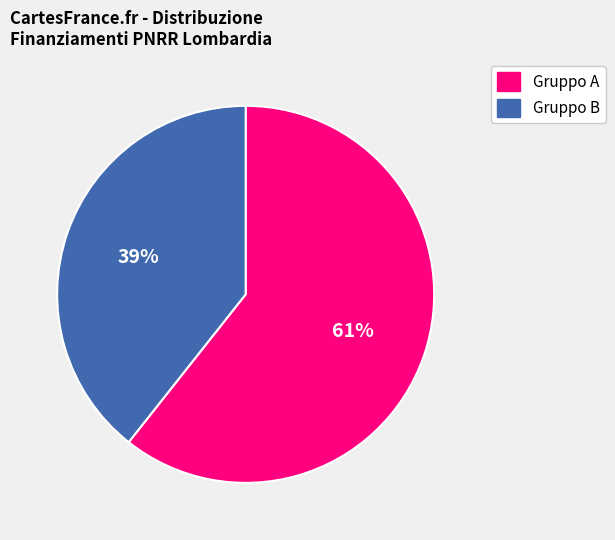

To the nearest percent, what is the average slice percentage?

50%